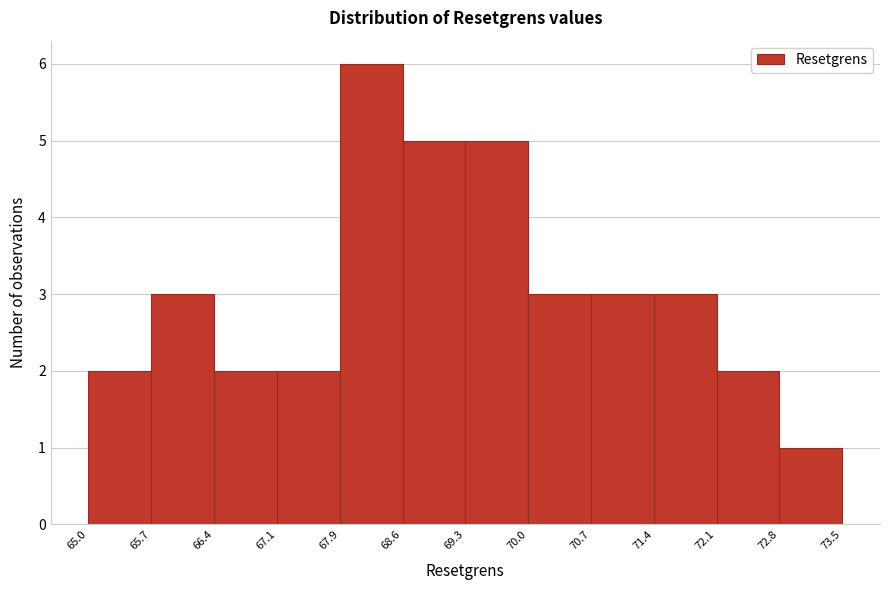

Reading left to right, transcribe this chart: for each bar, give the range it covers on the x-axis and its height. The values are not printed on the chart, so give them approximately, as read against the axis.

65.0 to 65.7: 2
65.7 to 66.4: 3
66.4 to 67.1: 2
67.1 to 67.9: 2
67.9 to 68.6: 6
68.6 to 69.3: 5
69.3 to 70.0: 5
70.0 to 70.7: 3
70.7 to 71.4: 3
71.4 to 72.1: 3
72.1 to 72.8: 2
72.8 to 73.5: 1